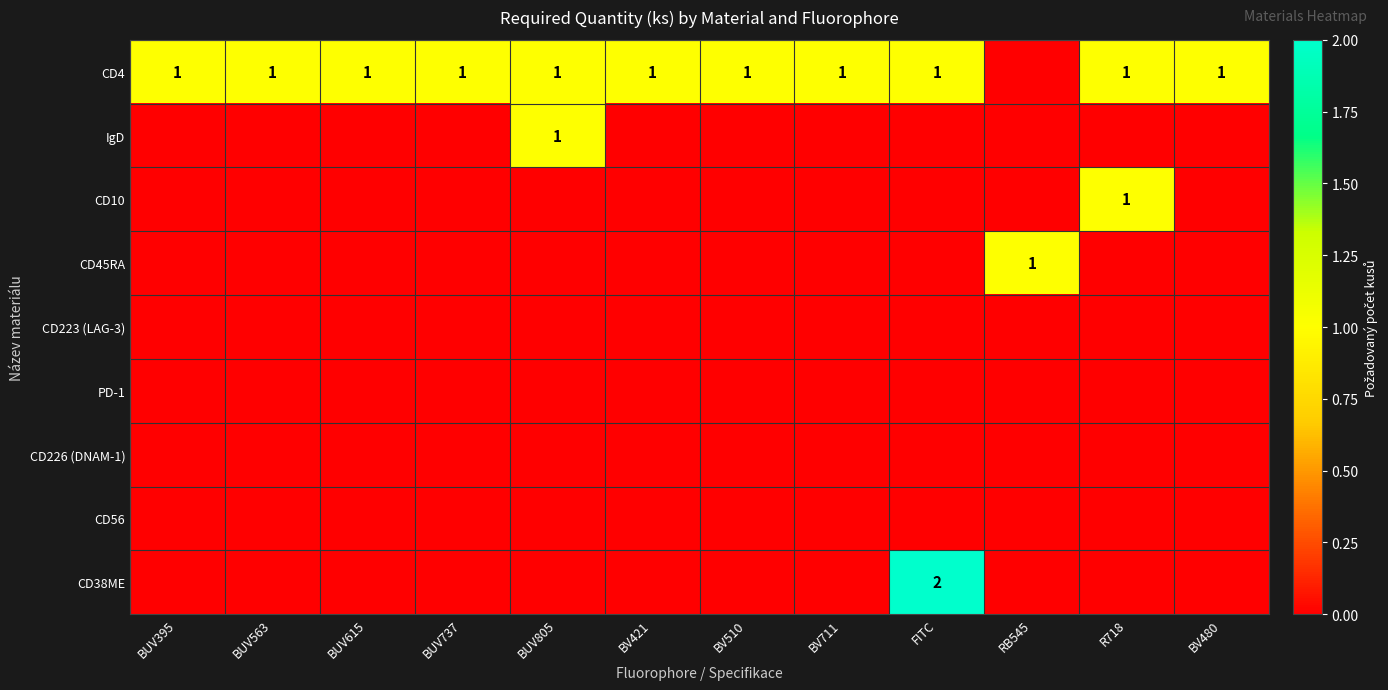

The value of CD10 at R718 is 1. True or false?

True